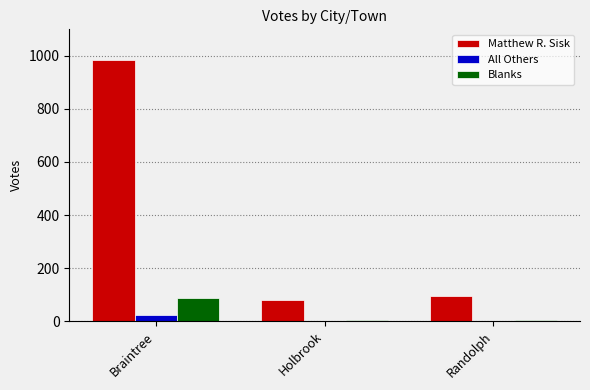

The value of Blanks at Braintree is 88. True or false?

True